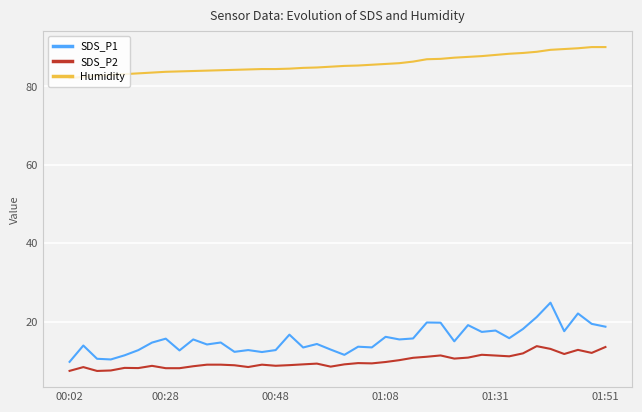

What is the maximum value for SDS_P1?

24.9